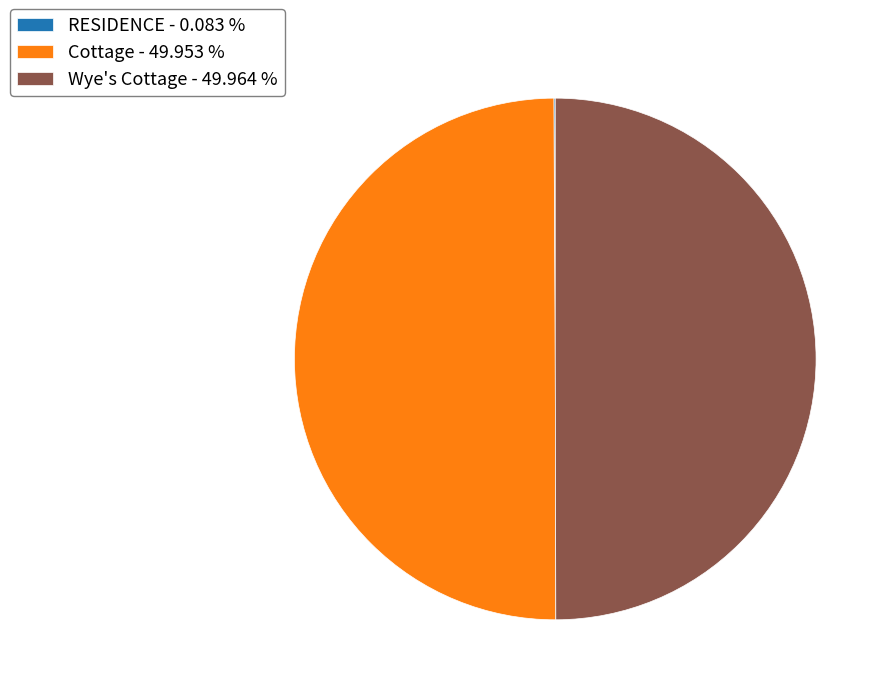

Is the sum of Cottage - 49.953 % and Wye's Cottage - 49.964 % greater than half?

Yes